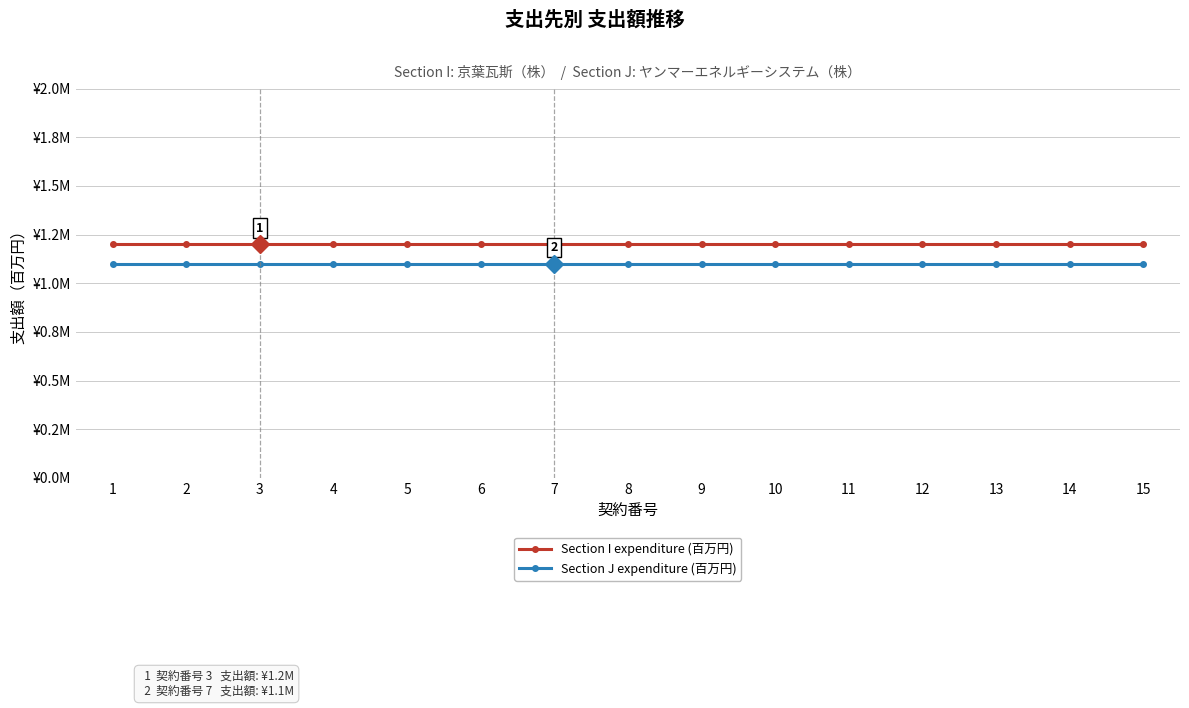

Between 2 and 12, which series saw the biggest shift?

Section I expenditure (百万円)